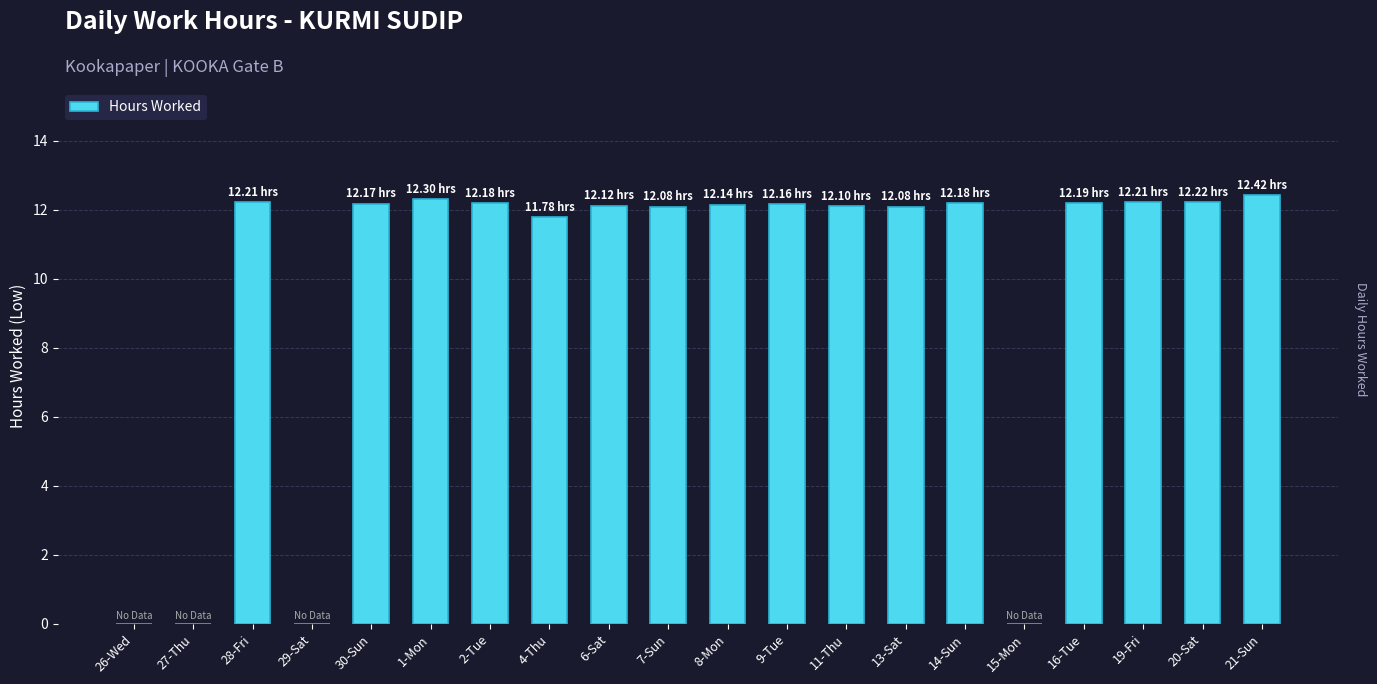

At which label is the value closest to 6?

4-Thu